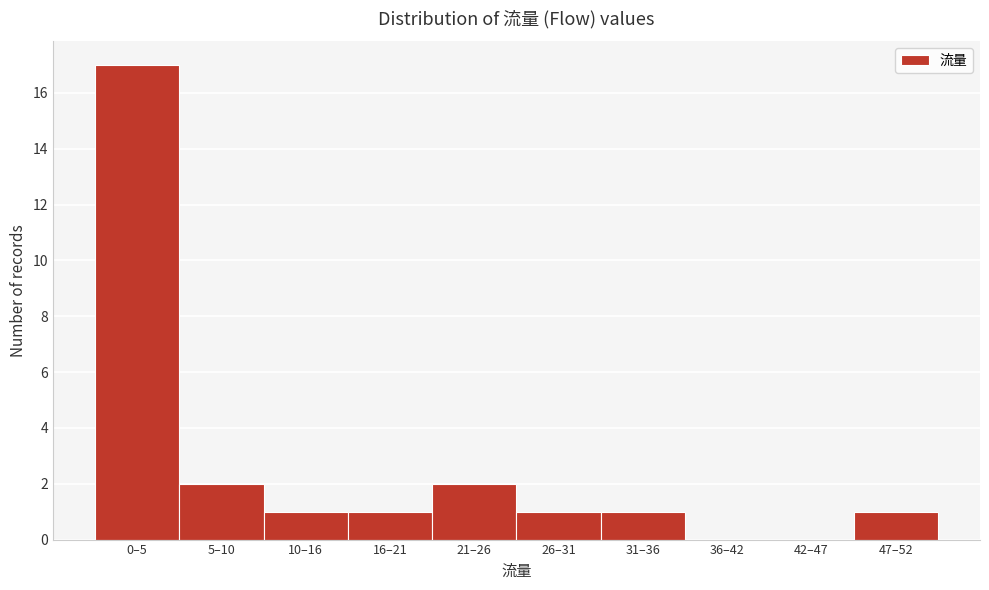

Reading left to right, what are all the values shown in this chart?

0–5=17	5–10=2	10–16=1	16–21=1	21–26=2	26–31=1	31–36=1	36–42=0	42–47=0	47–52=1